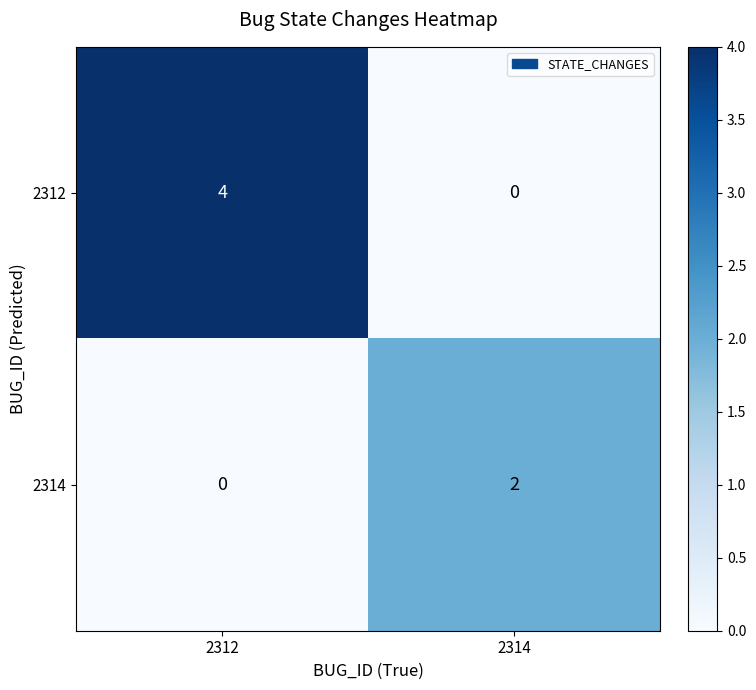

Which series has the largest total across all categories?

2312